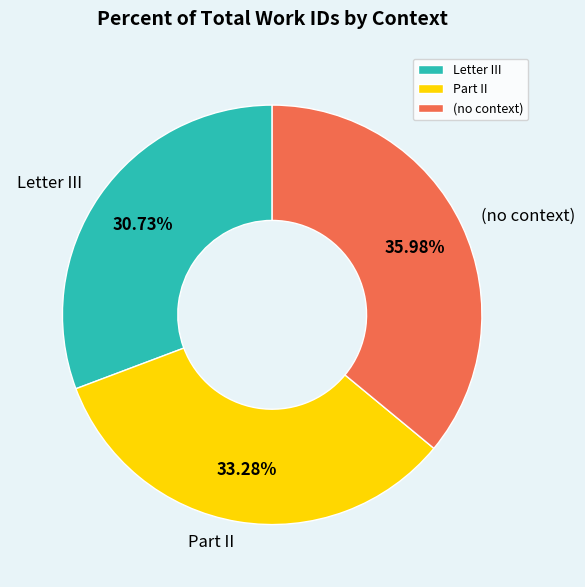

Which category has the biggest portion of the pie?

(no context)